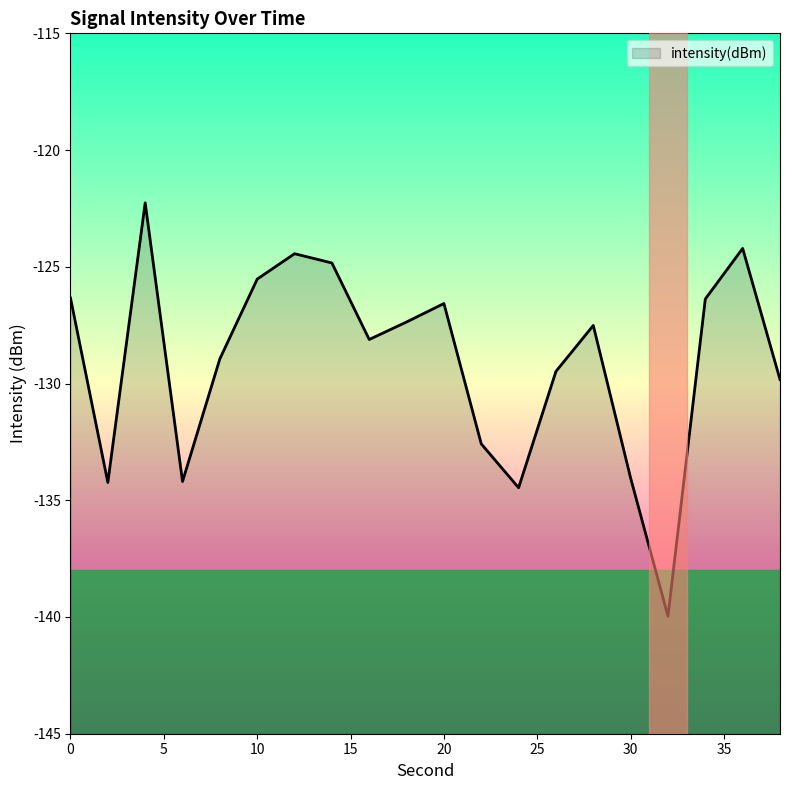

Where is the data nearest to the value -131?

38